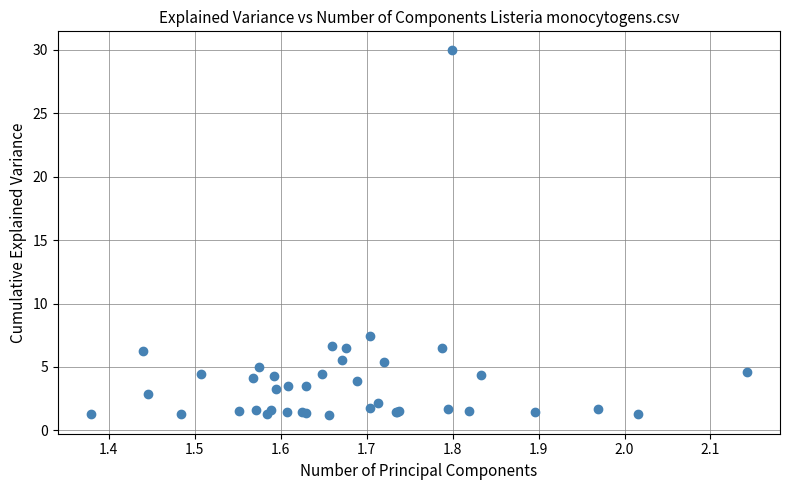

What Y value in the scatter plot is closest to 15?

7.4